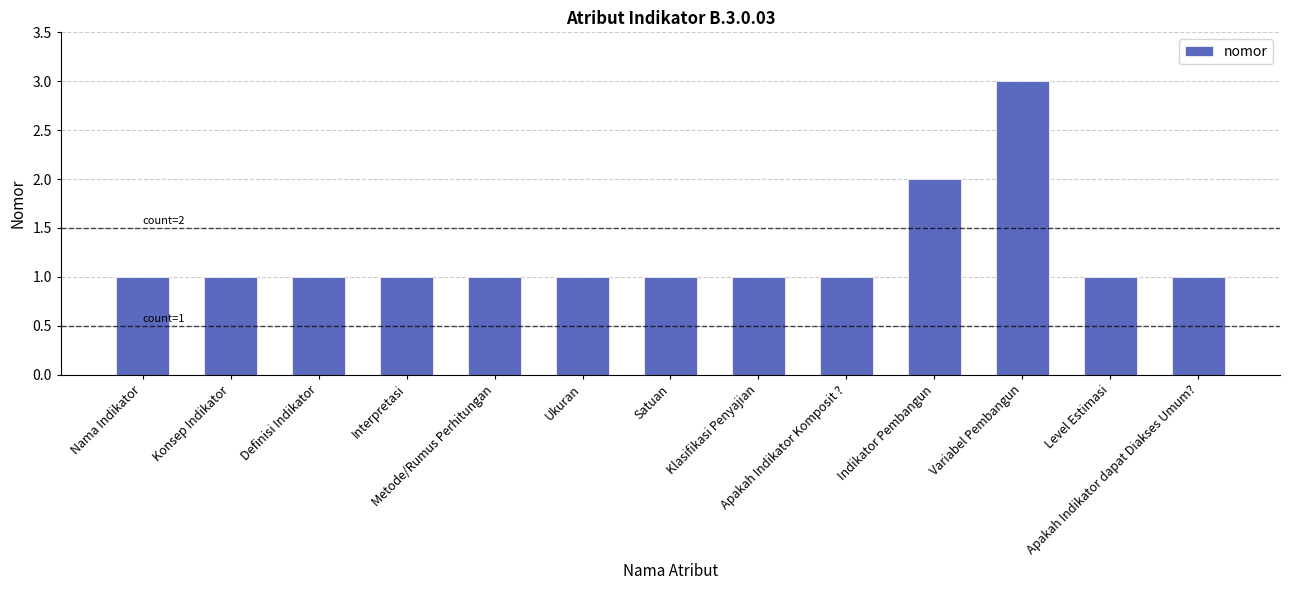

How many categories are shown in the chart?

13